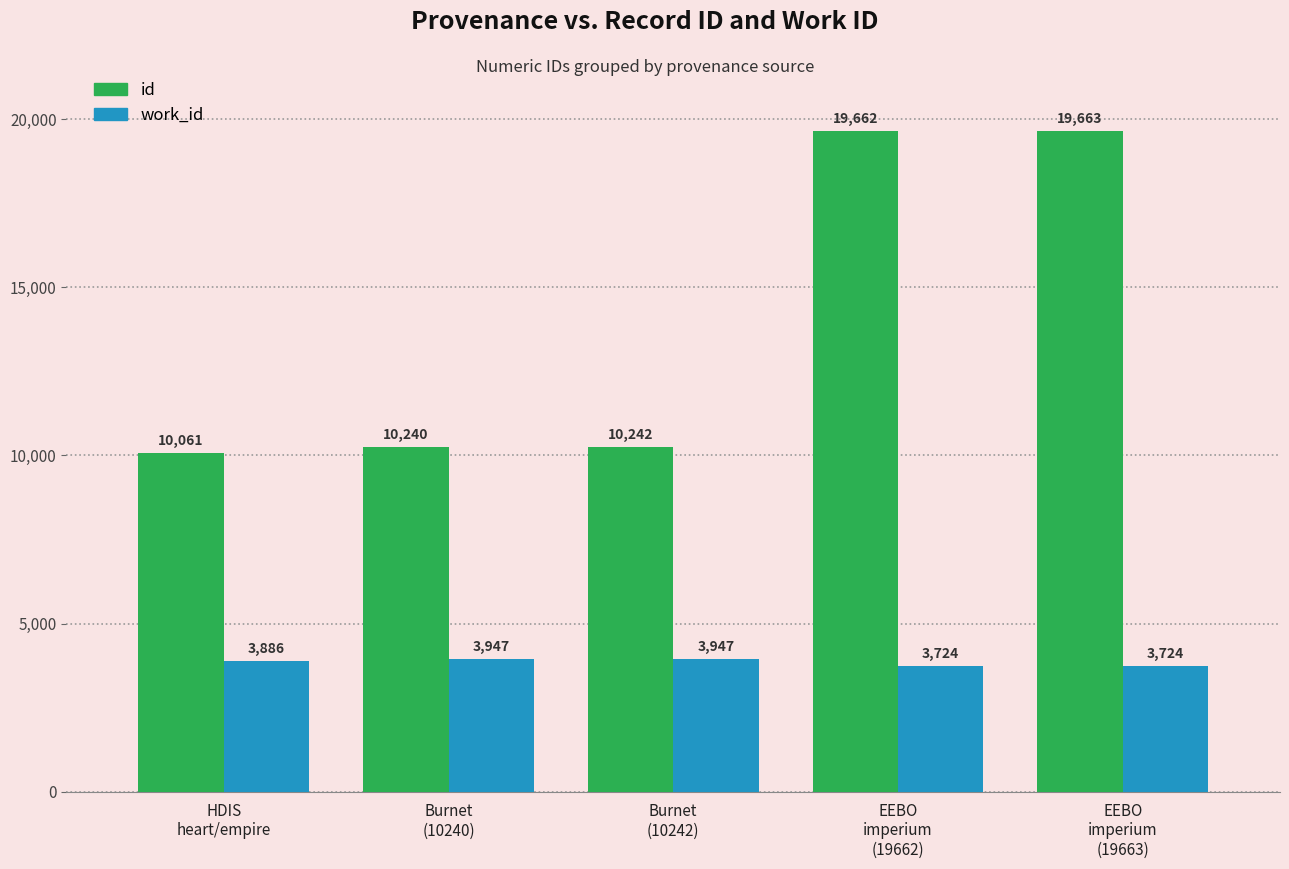

At which label is work_id closest to 3835?

HDIS
heart/empire